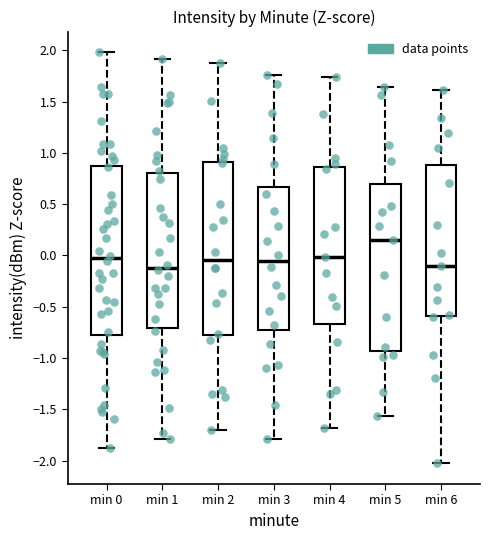

Which box has the highest median line?

min 5